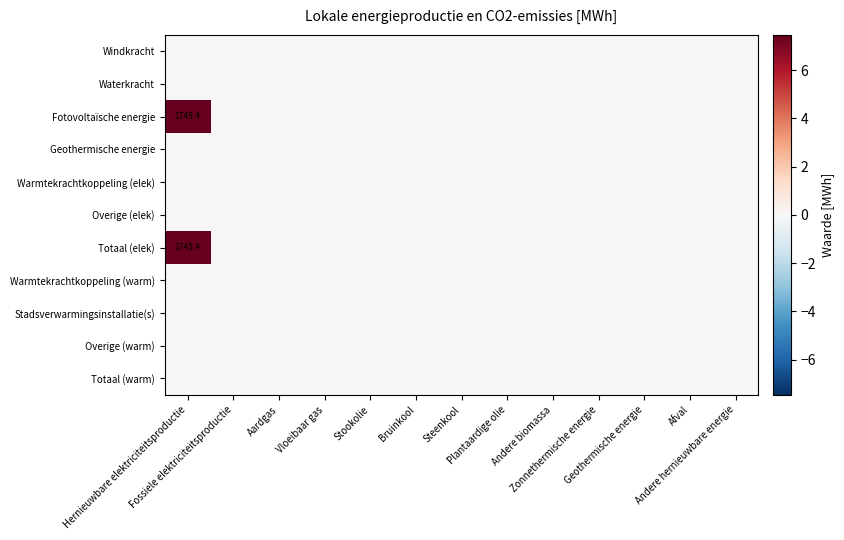

Which series changed the most between Vloeibaar gas and Andere biomassa?

Windkracht